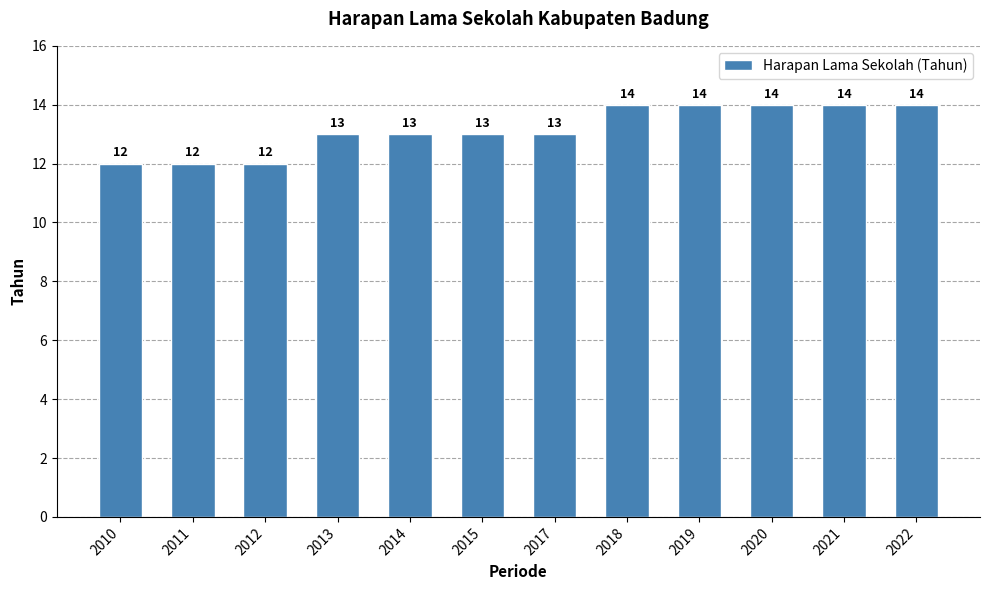

Between 2011 and 2015, which is larger?

2015